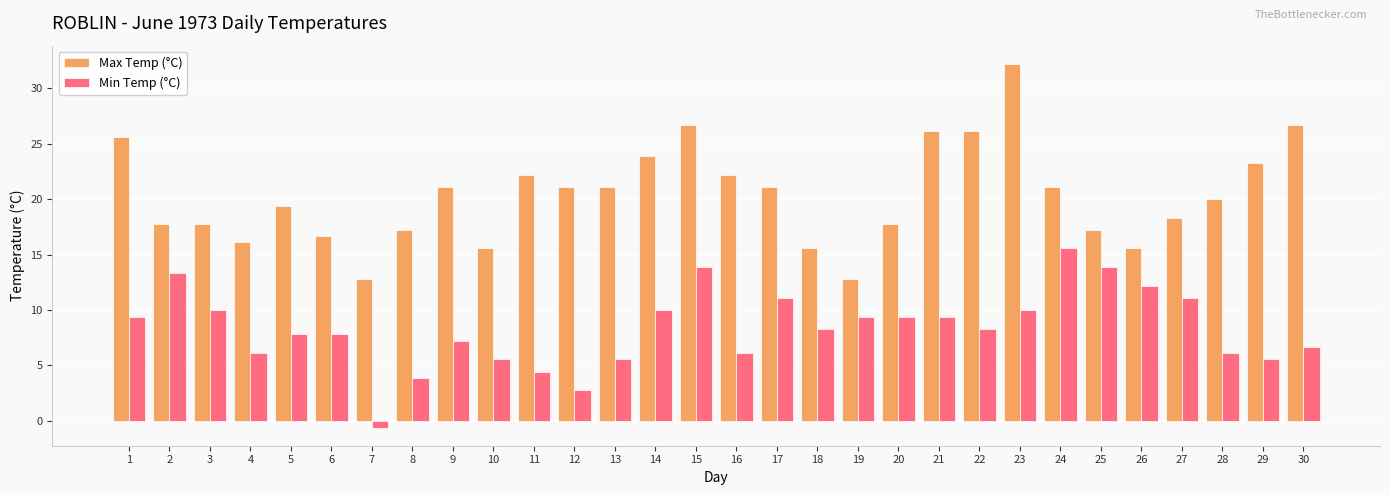

What is the average value of the Max Temp (°C) series?

20.4